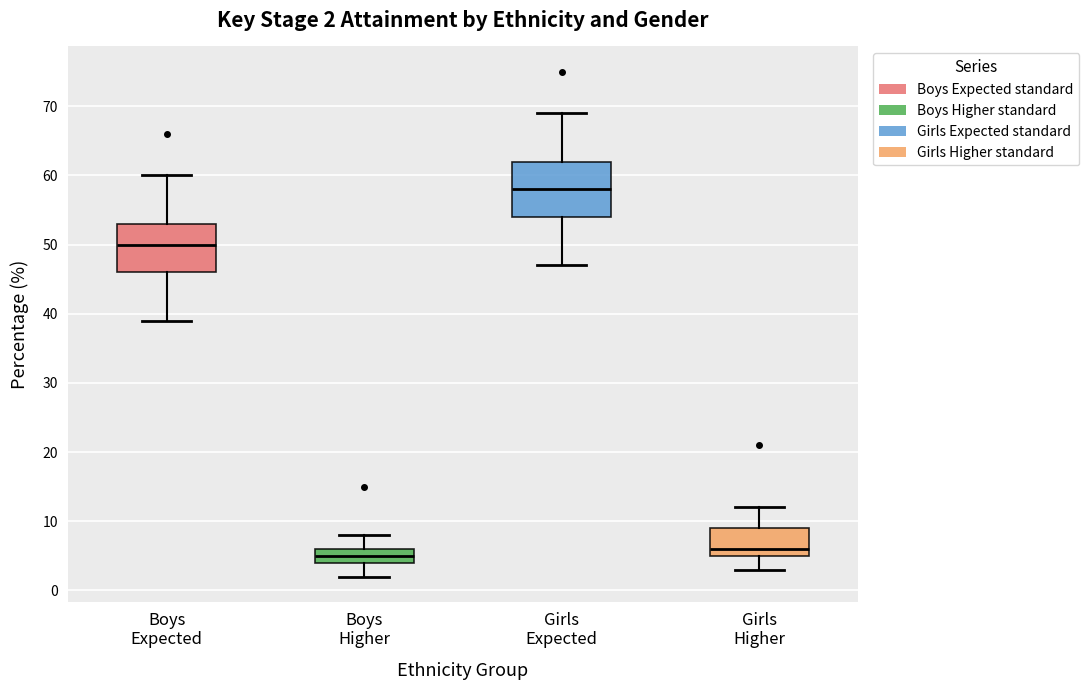

Comparing the boxes themselves (not the whiskers), which one is the tallest?

Girls Expected